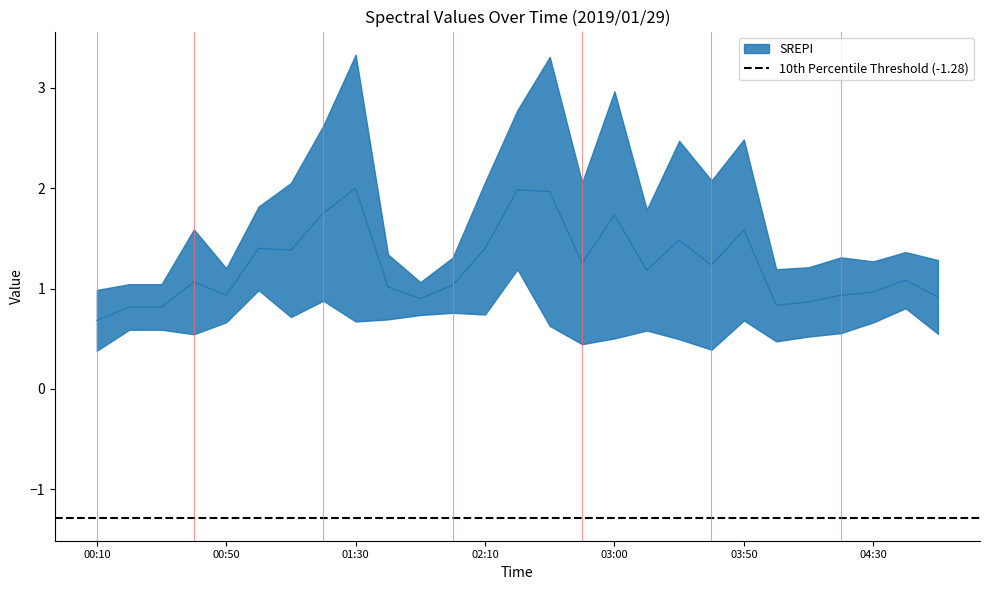

What position from the left is 04:30?

25